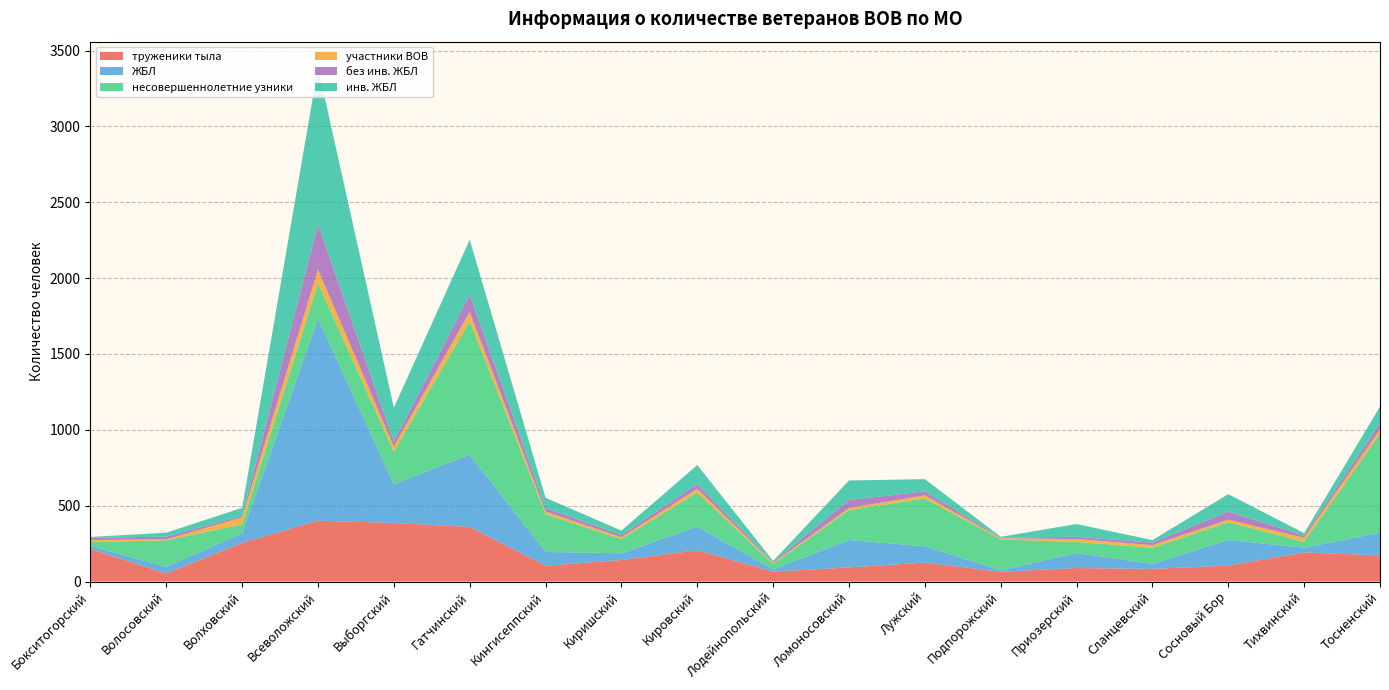

Reading left to right, list all the values displayed in this chart.

труженики тыла: 215	53	255	401	386	360	104	142	206	65	93	125	64	89	83	106	192	172
ЖБЛ: 20	44	63	1332	256	476	91	44	156	14	181	107	10	99	33	168	31	150
несовершеннолетние узники: 25	175	59	232	214	880	249	94	225	36	197	316	204	73	107	117	39	652
участники ВОВ: 14	6	46	92	34	61	17	12	25	7	14	20	7	19	17	17	26	29
без инв. ЖБЛ: 14	18	10	298	32	115	24	14	30	6	52	27	4	15	16	53	15	38
инв. ЖБЛ: 6	26	53	1034	224	361	67	30	126	8	129	80	6	84	17	115	16	112